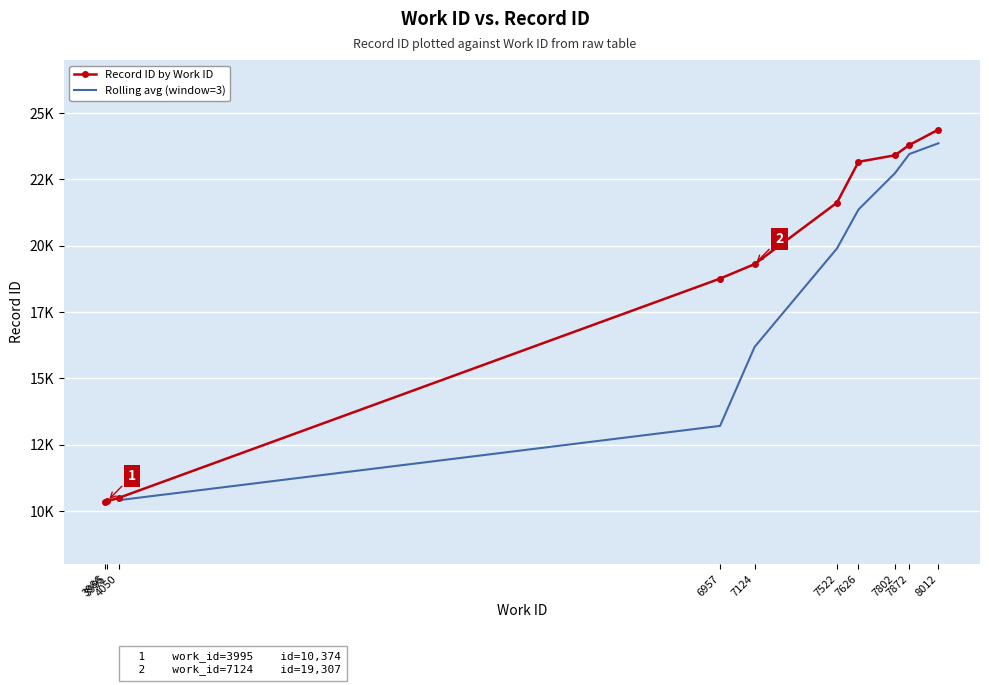

Rank the categories by value from highest to lowest.

8012, 7872, 7802, 7626, 7522, 7124, 6957, 4050, 3995, 3986